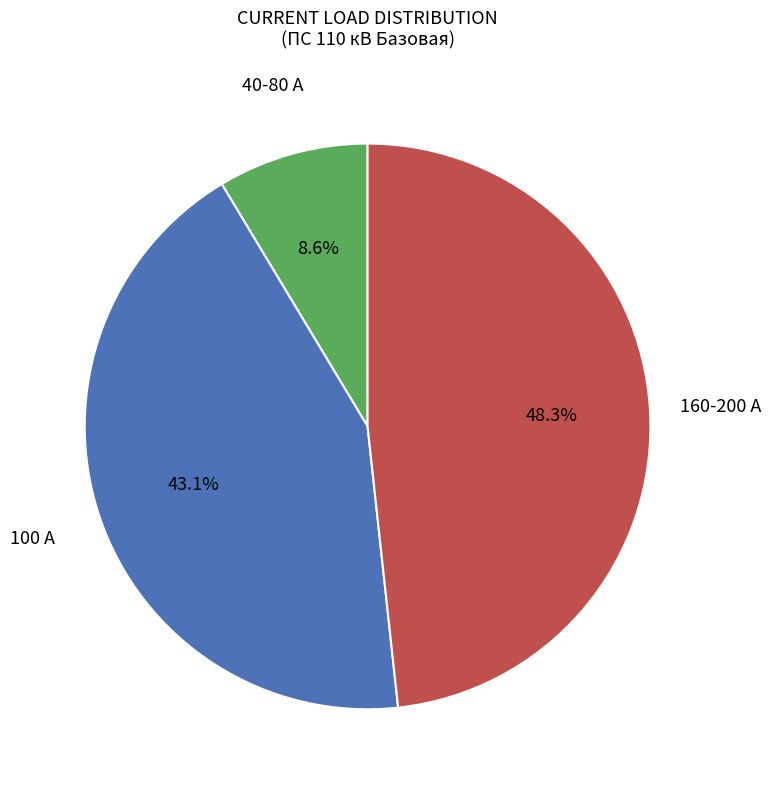

Does any single category account for the majority?

No